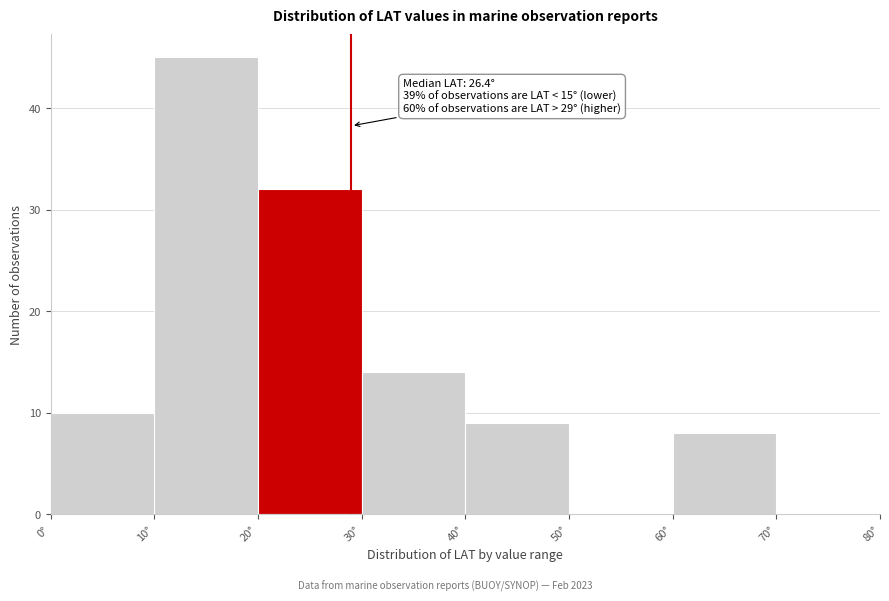

Which range on the x-axis has the tallest bar?

10 to 20